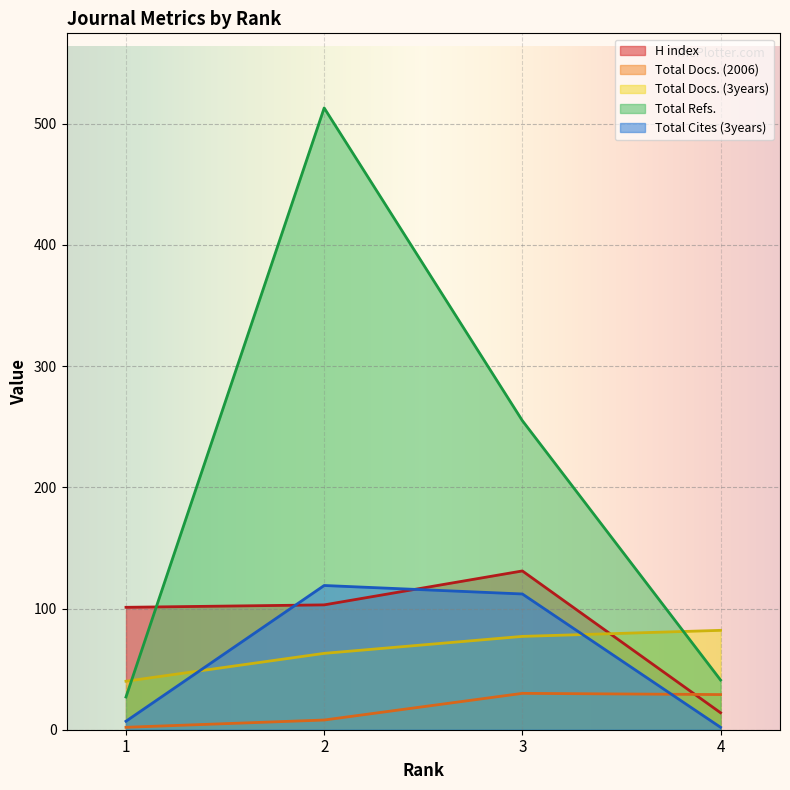

What is the value of the H index point at the 1st from the left?

101